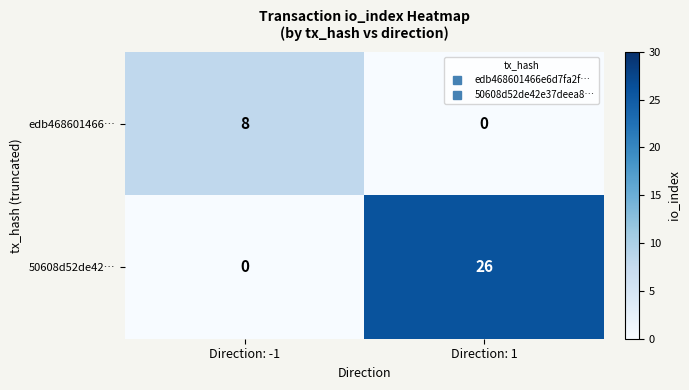

At which category is the sum across all series the highest?

Direction: 1